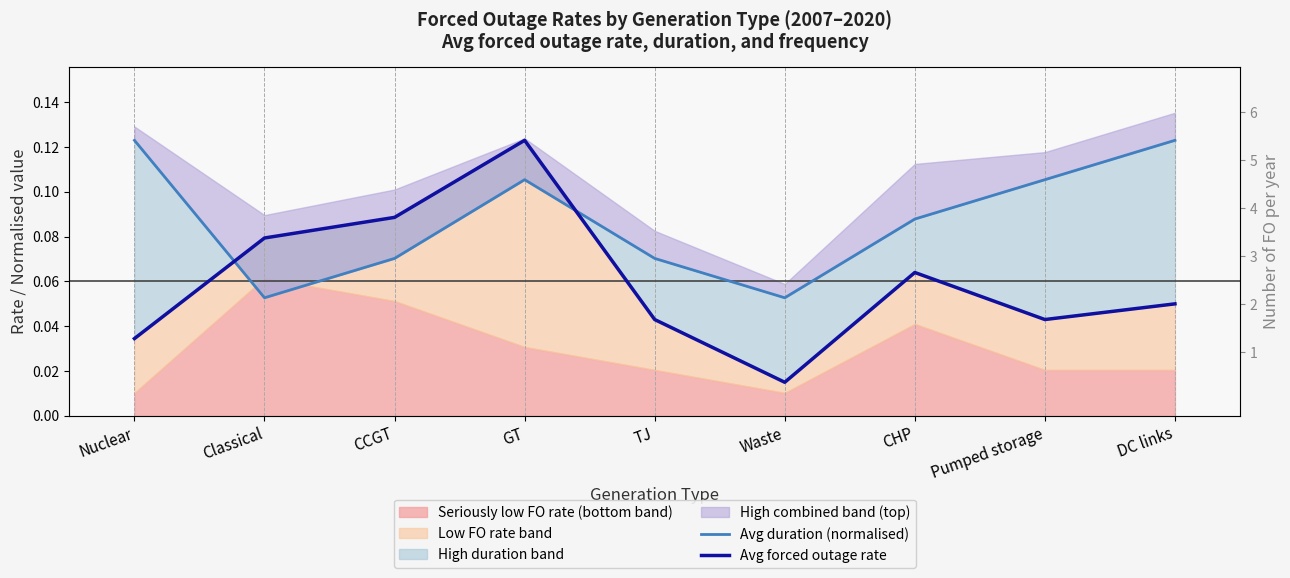

True or false: Avg duration (normalised) and Avg forced outage rate cross at least once.

True